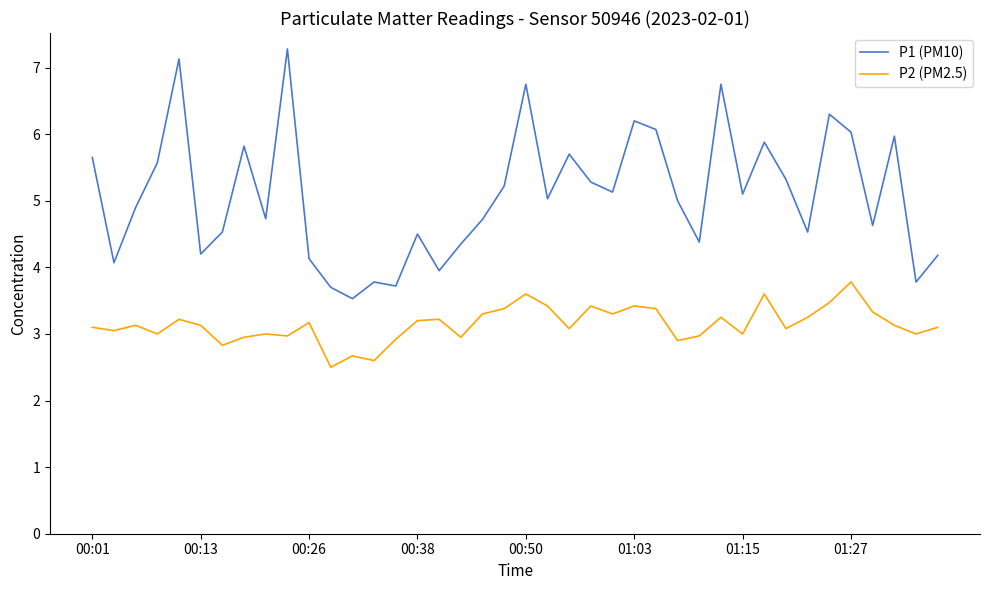

What is the average value of the P2 (PM2.5) series?

3.1